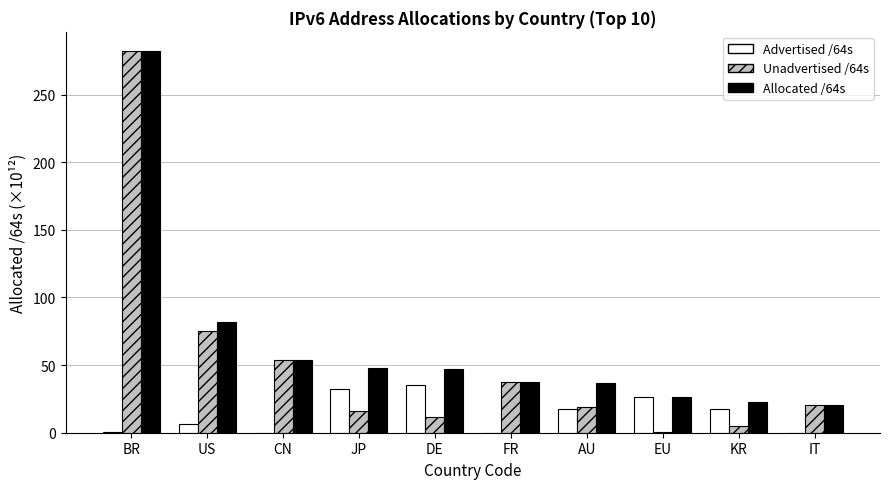

At which category is the sum across all series the highest?

BR